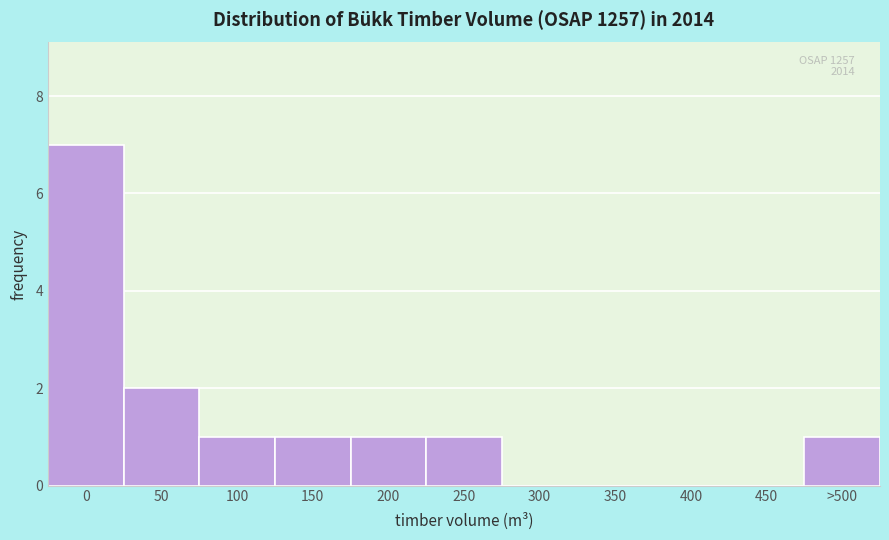

Reading left to right, transcribe all the data shown in this chart.

0=7	50=2	100=1	150=1	200=1	250=1	300=0	350=0	400=0	450=0	>500=1